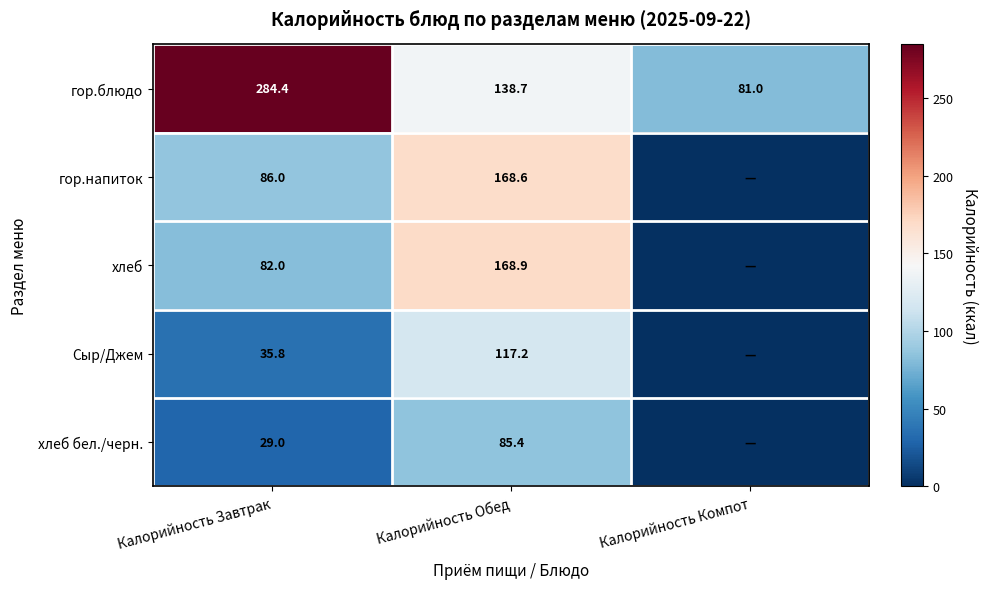

Between Калорийность Завтрак and Калорийность Обед, which series saw the biggest shift?

гор.блюдо